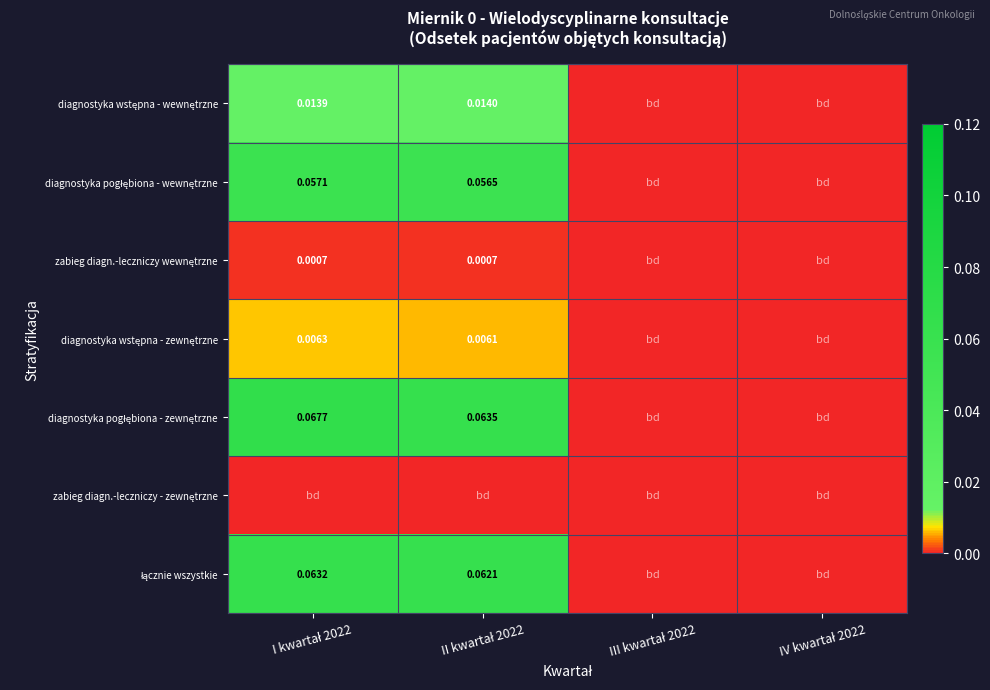

What is the total value across all series at II kwartał 2022?

0.2